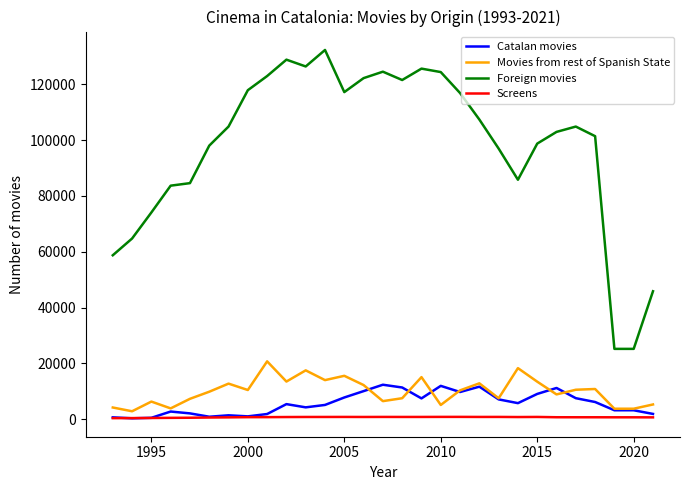

List the series in order of their peak value, highest first.

Foreign movies, Movies from rest of Spanish State, Catalan movies, Screens